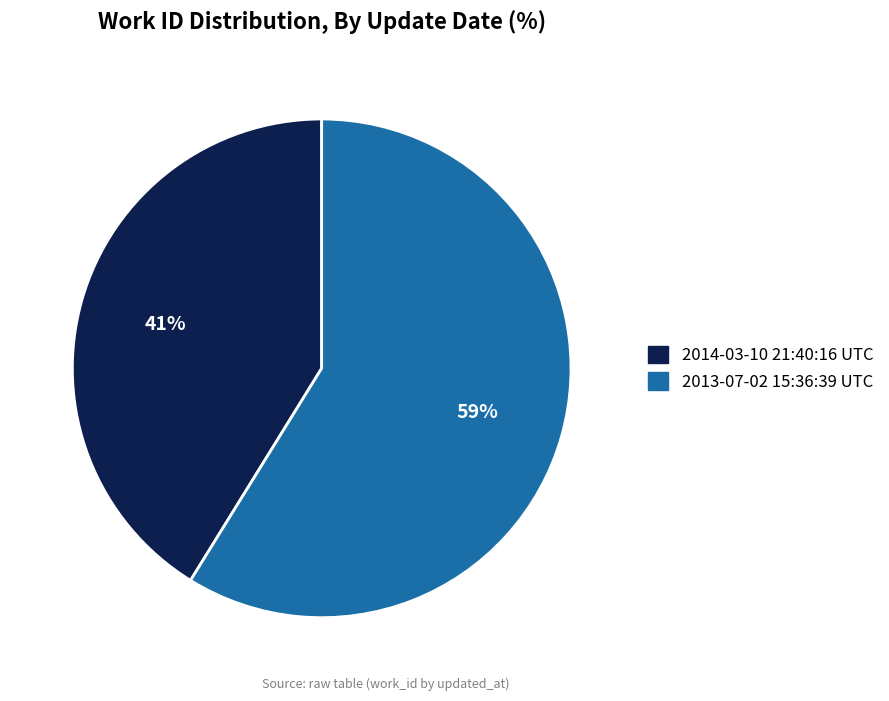

True or false: 2013-07-02 15:36:39 UTC accounts for 59% of the total.

True